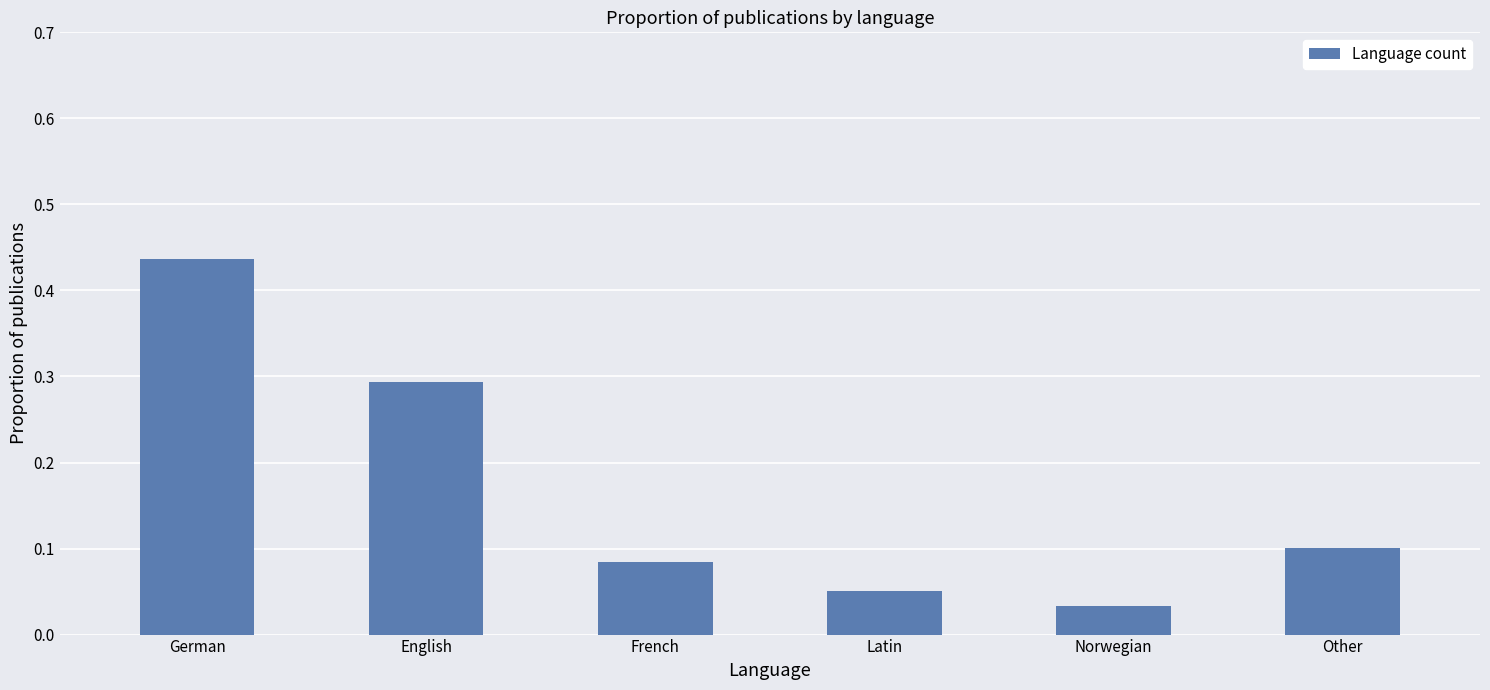

How many distinct data groups are displayed?

1